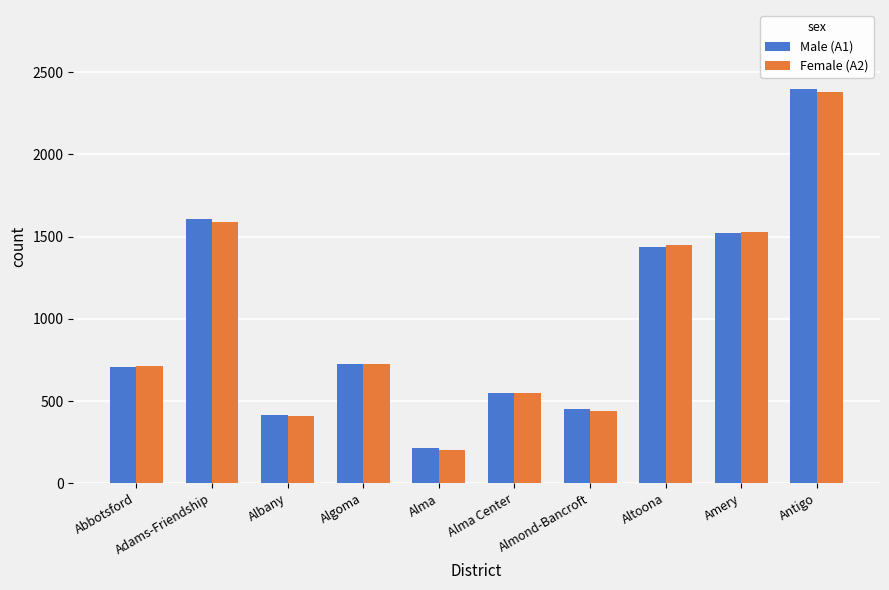

How many data points in Male (A1) are less than 724?

5